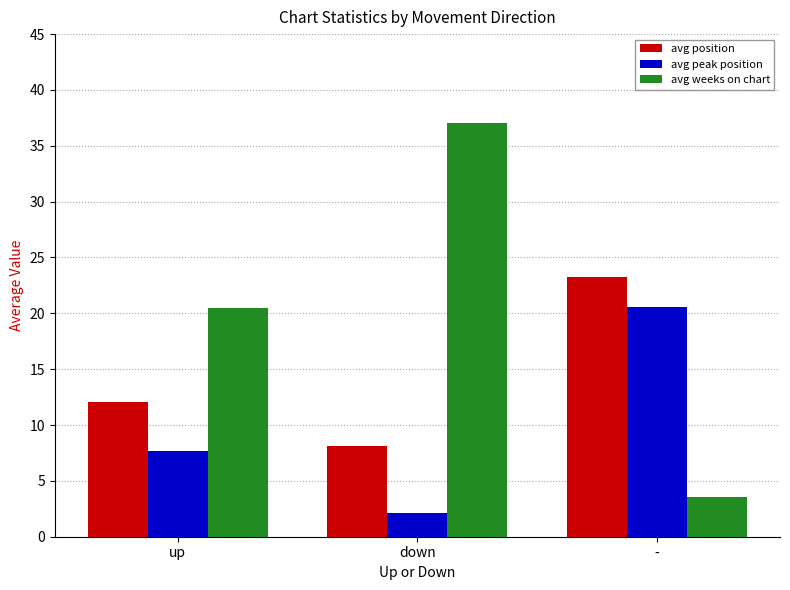

The value of avg peak position at - is 35.3. True or false?

False